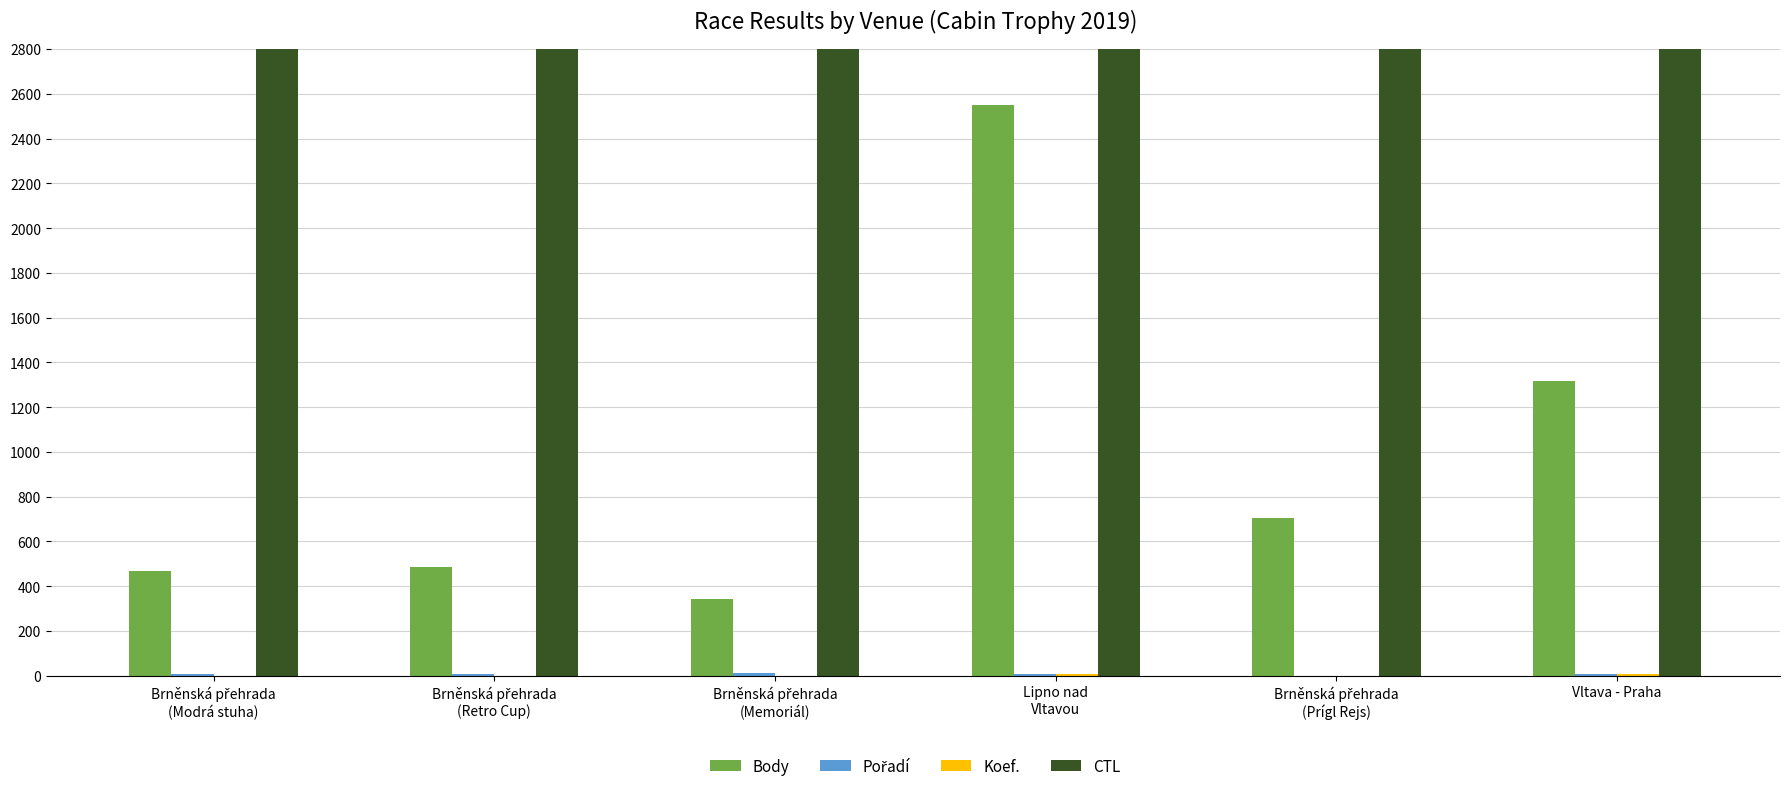

Is it true that Pořadí equals 18 at Brněnská přehrada
(Memoriál)?

False